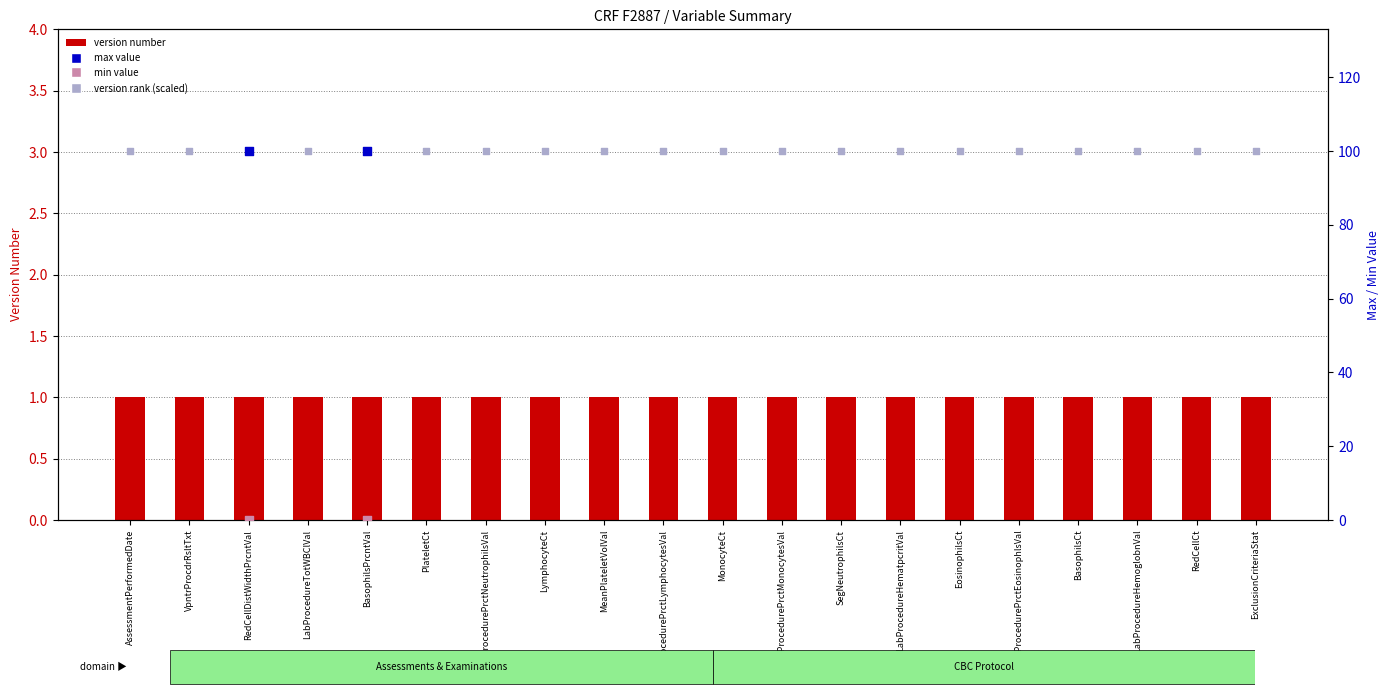

Is the value of max value (percentile-like) at VpntrProcdrRsltTxt greater than the value of version rank (scaled) at BasophilsPrcntVal?

No